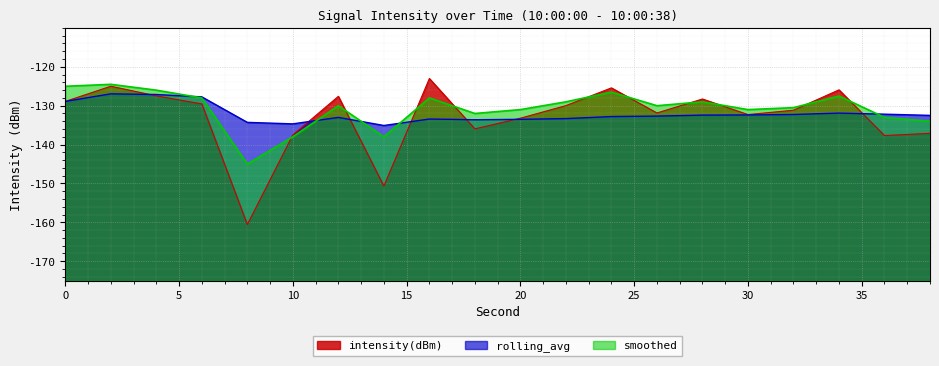

At which category is the sum across all series the highest?

2